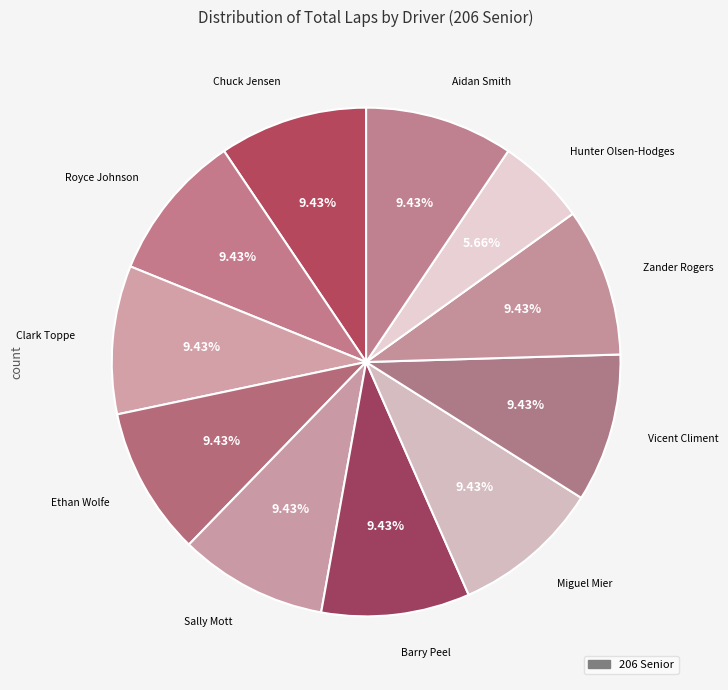

Count the number of slices in the pie.

11